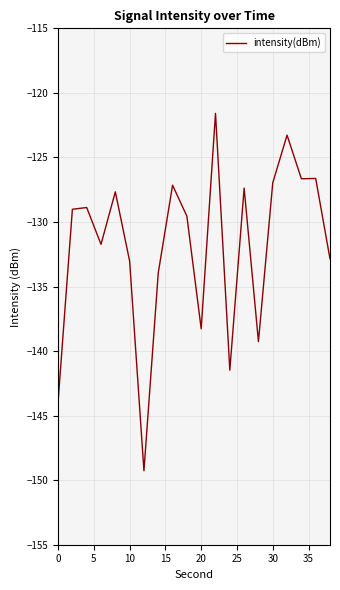

What is the smallest value displayed?

-149.3